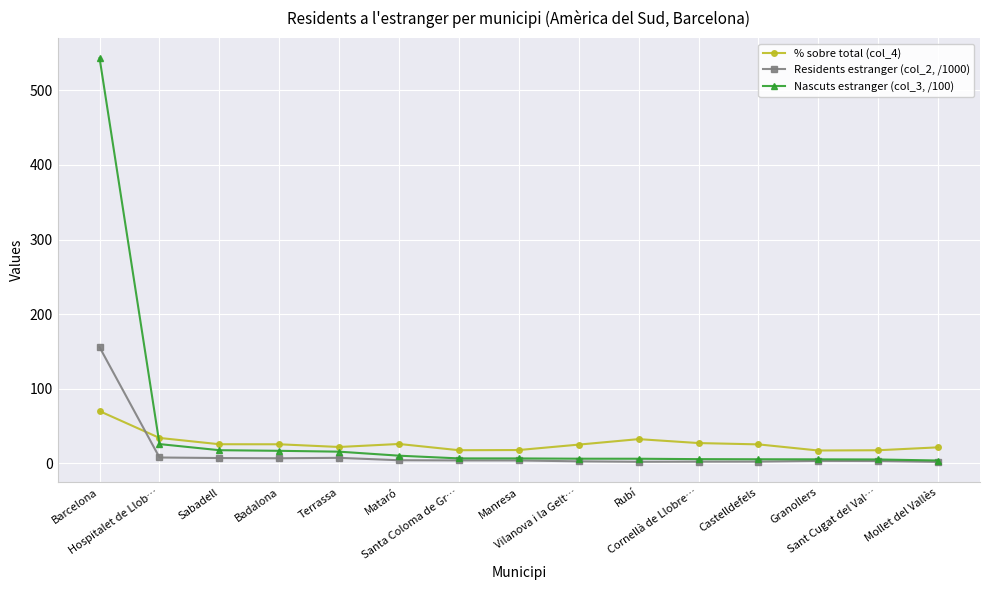

Rank the series by their average value, from lowest to highest.

Residents estranger (col_2, /1000), % sobre total (col_4), Nascuts estranger (col_3, /100)